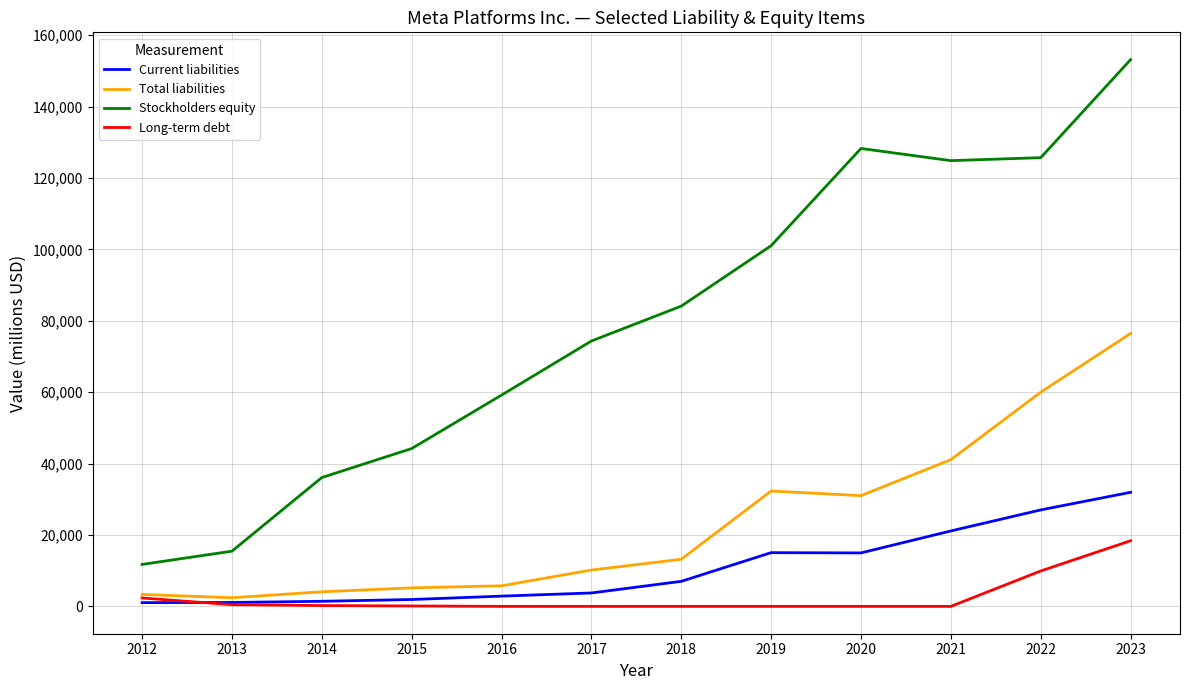

Which series has the widest spread of values?

Stockholders equity